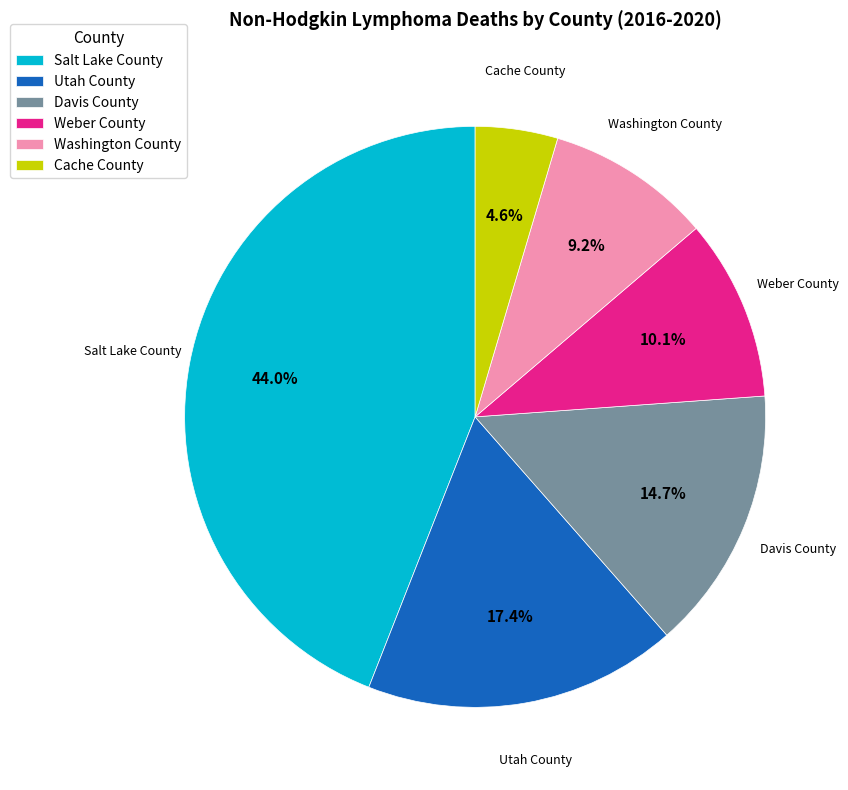

To the nearest percent, what percentage of the pie is Weber County?

10%